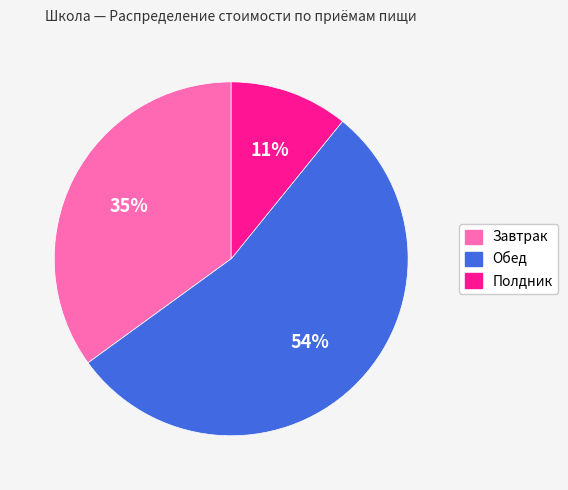

Which has a higher value, Завтрак or Полдник?

Завтрак